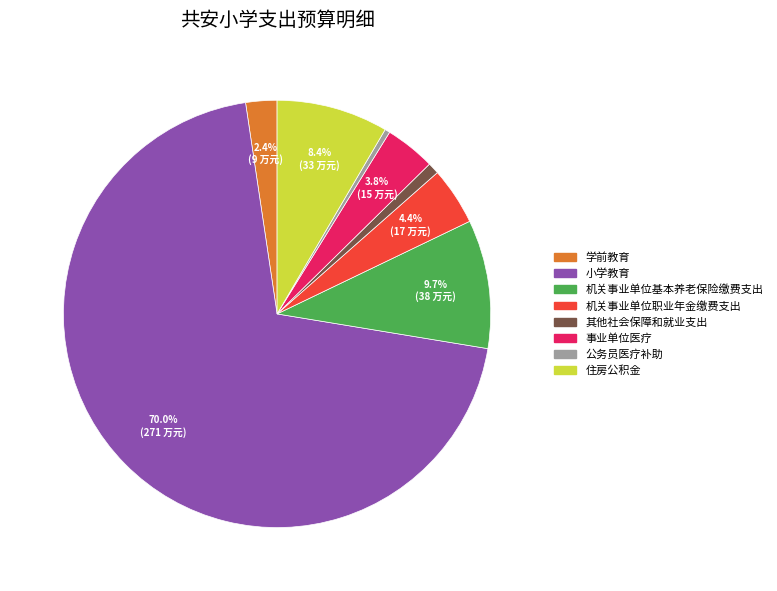

Does 小学教育 account for over 50% of the chart?

Yes